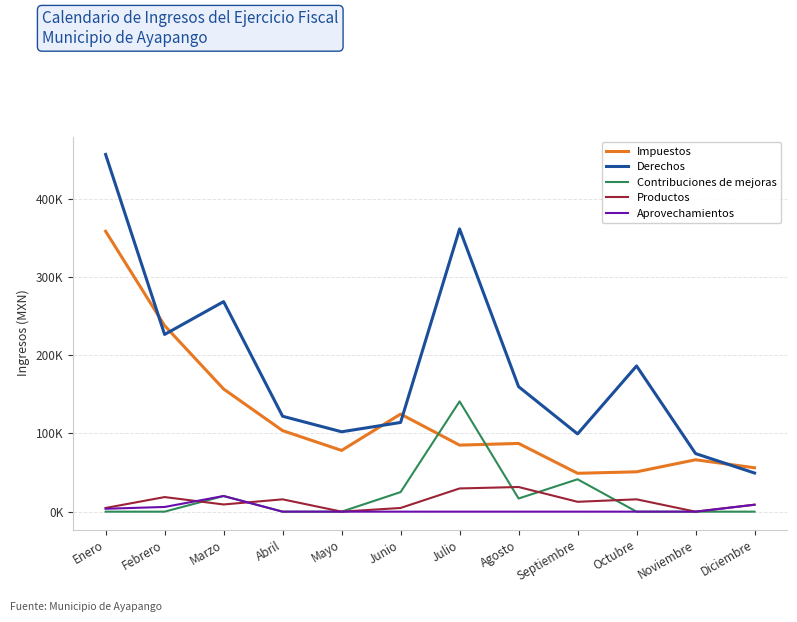

Is this an area chart (filled region under the line)?

No